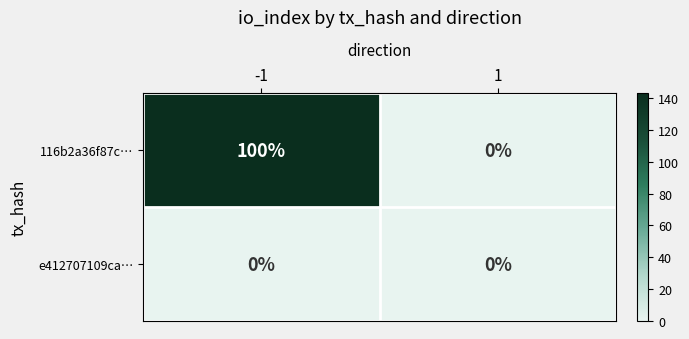

Rank the series by their maximum value, from lowest to highest.

e412707109ca…, 116b2a36f87c…